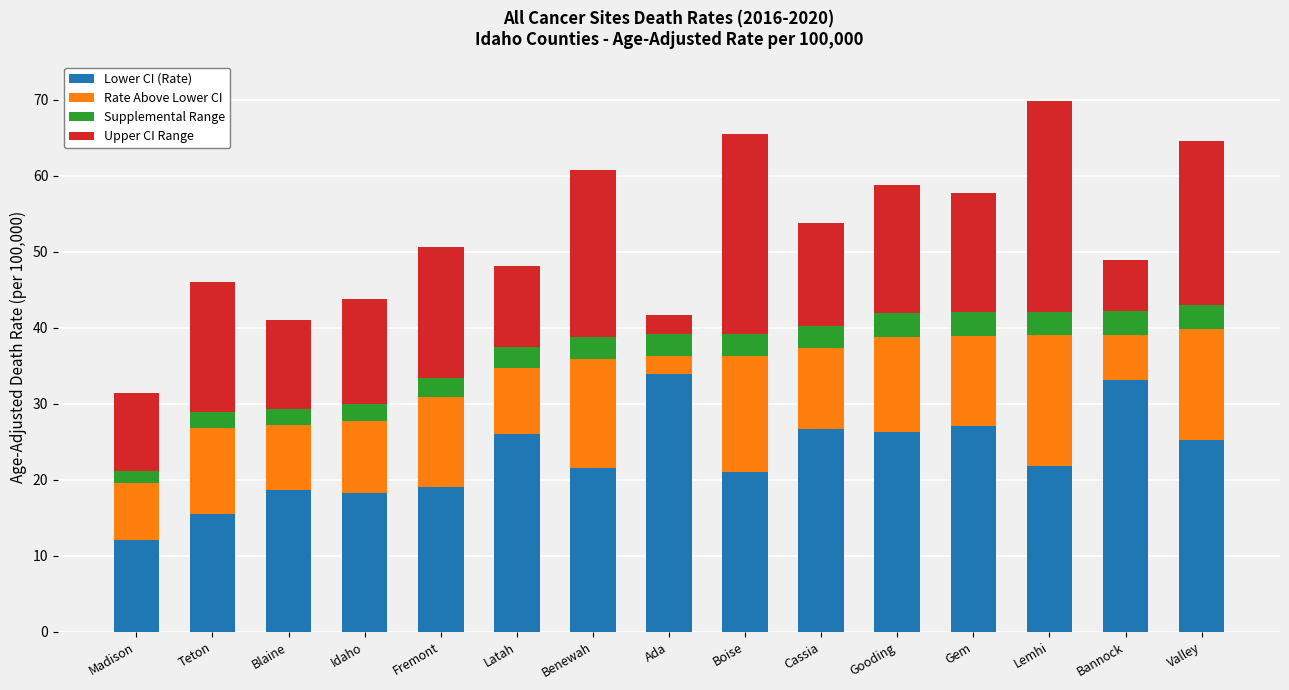

What is the total value across all series at Teton?

46.0